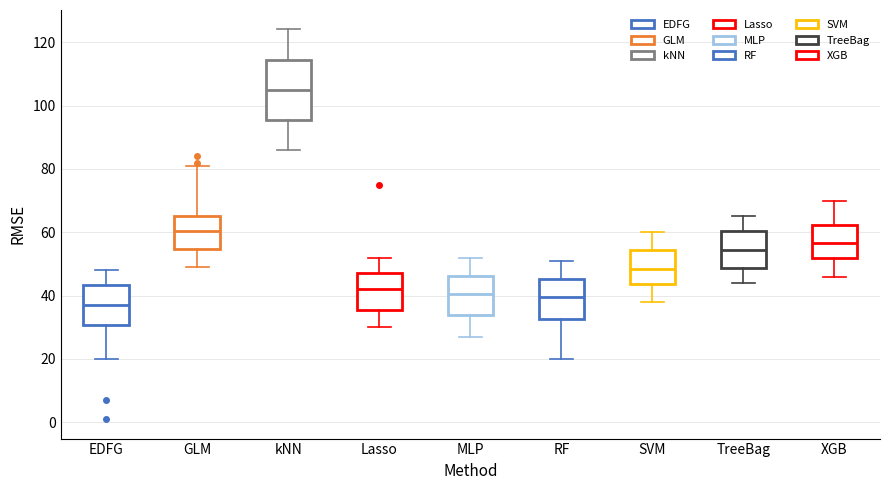

Where is the lower edge of the box for kNN on the y-axis? The values are not printed on the chart, so give them approximately, as read against the axis.

96